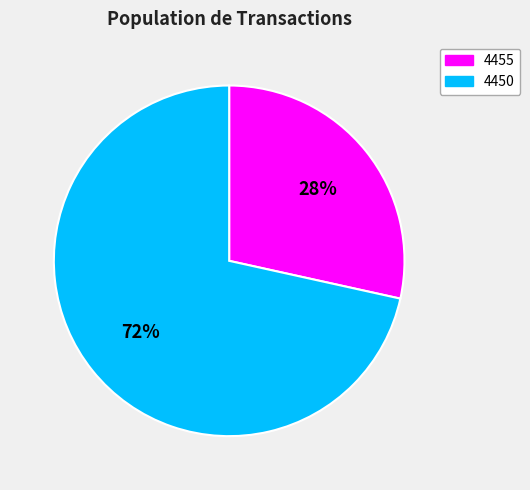

Is it true that 4450 is 72% of the pie?

True